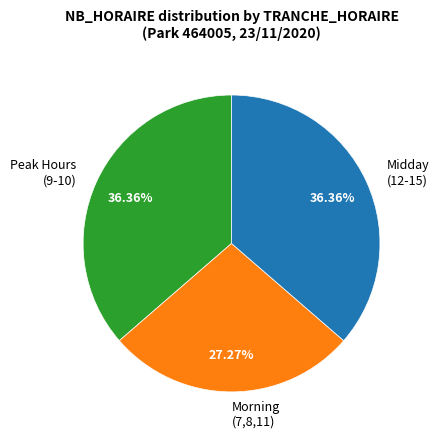

Do Midday (12-15) and Peak Hours (9-10) together represent more than half of the pie?

Yes